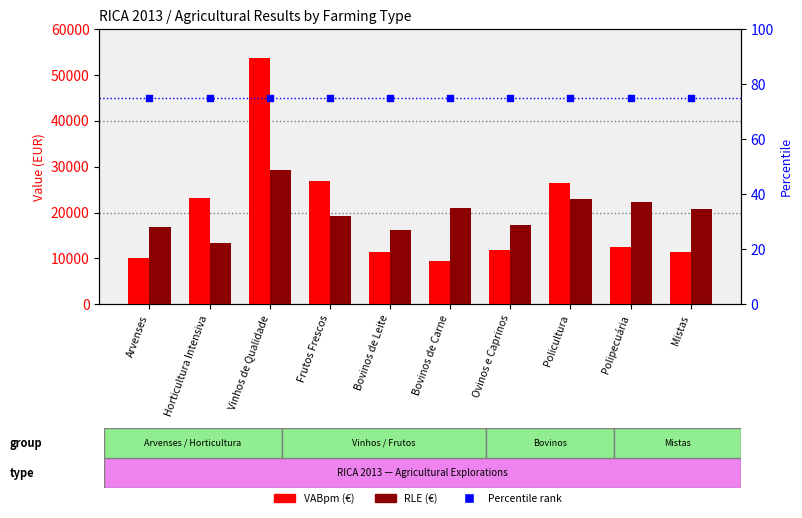

What are all the series names shown in the legend?

VABpm (€), RLE (€), Percentile rank